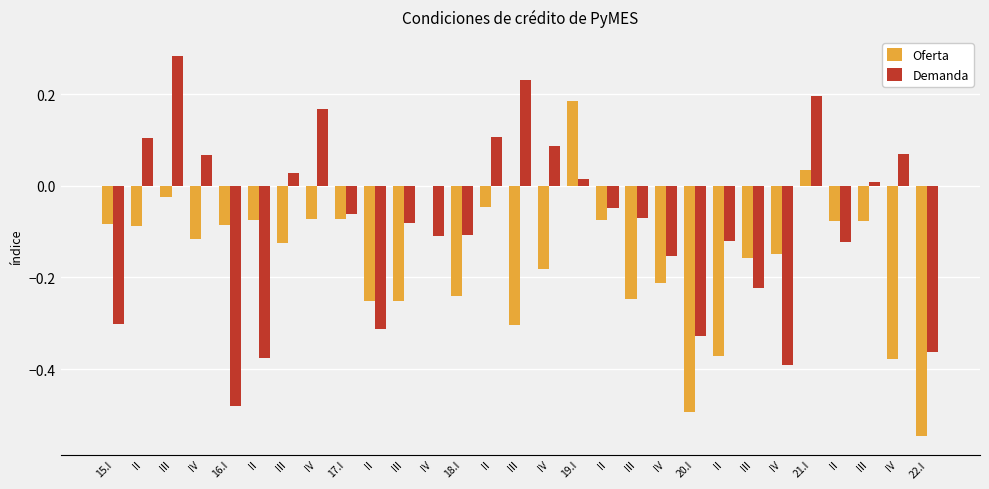

Rank the series at IV from highest to lowest value.

Demanda, Oferta